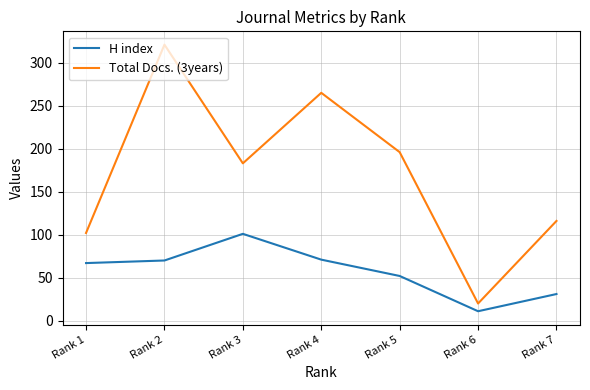

True or false: Total Docs. (3years) and H index cross at least once.

False